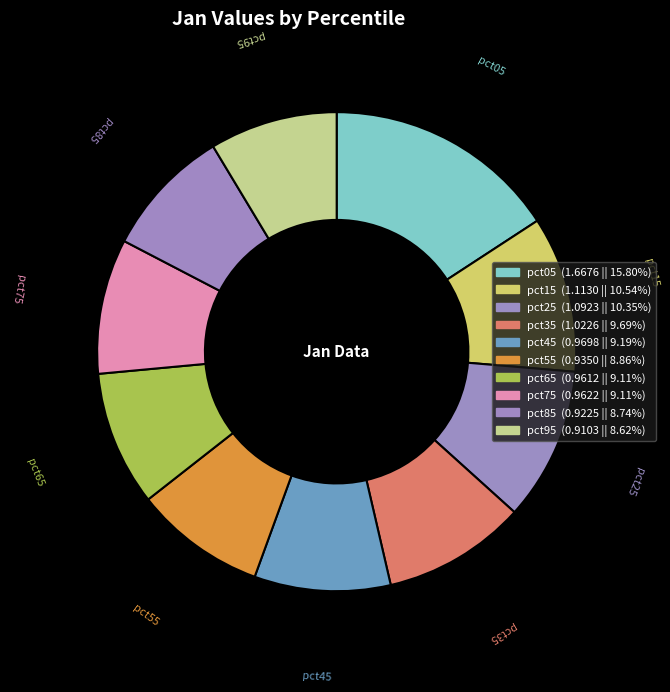

Count the number of slices in the pie.

10